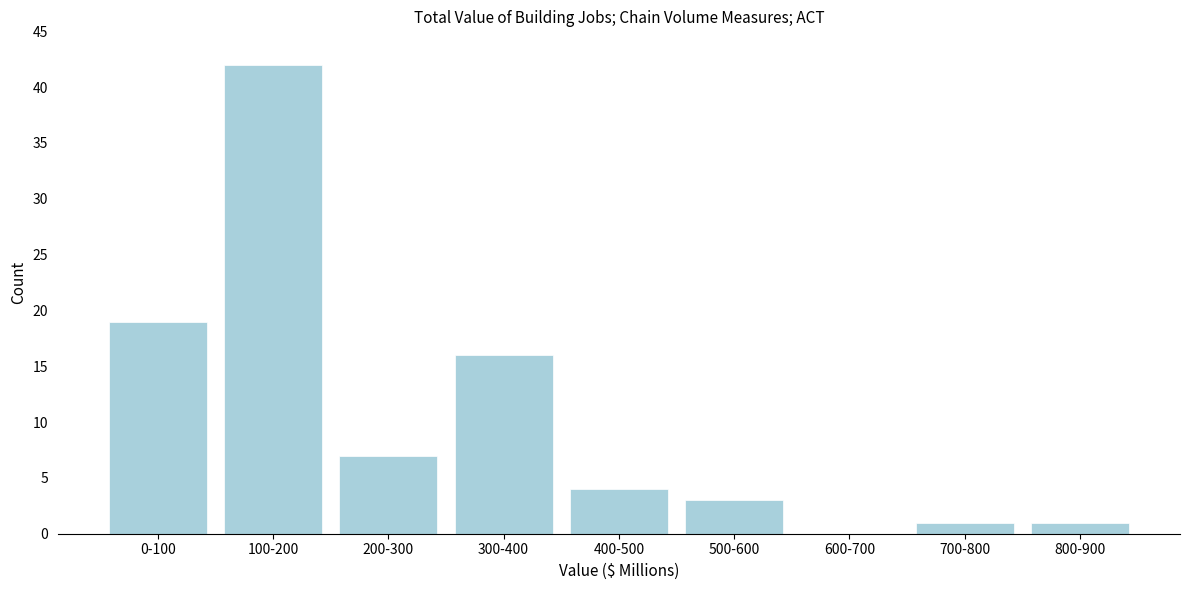

Reading left to right, extract all data points from this chart.

0-100=19	100-200=42	200-300=7	300-400=16	400-500=4	500-600=3	600-700=0	700-800=1	800-900=1